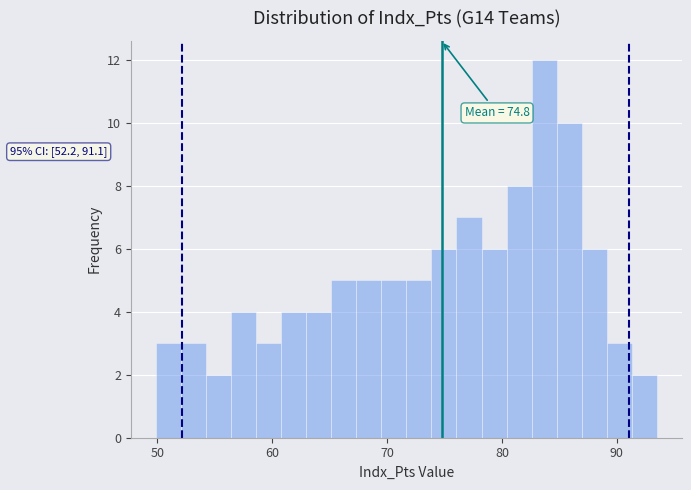

Read against the x-axis, roughly where is the centre of the tallest bar?

84